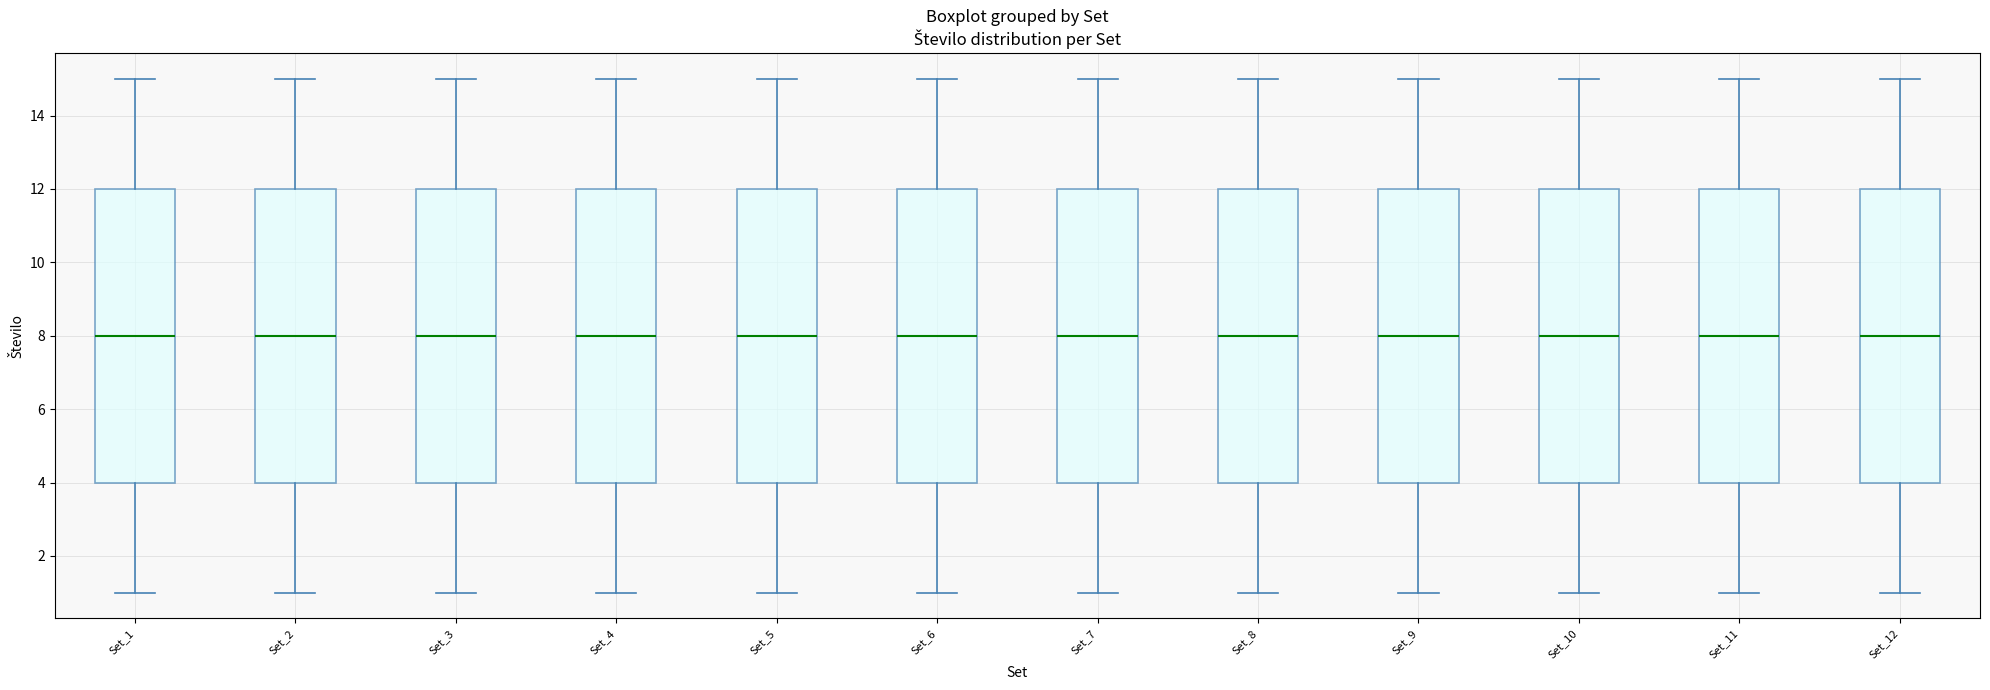

Reading left to right, read every box against the y-axis: the position of its median line, the range the box covers, and the ends of its whiskers. The values are not printed on the chart, so give them approximately, as read against the axis.

Set_1: median 8, box 4 to 12, whiskers 1 to 15
Set_2: median 8, box 4 to 12, whiskers 1 to 15
Set_3: median 8, box 4 to 12, whiskers 1 to 15
Set_4: median 8, box 4 to 12, whiskers 1 to 15
Set_5: median 8, box 4 to 12, whiskers 1 to 15
Set_6: median 8, box 4 to 12, whiskers 1 to 15
Set_7: median 8, box 4 to 12, whiskers 1 to 15
Set_8: median 8, box 4 to 12, whiskers 1 to 15
Set_9: median 8, box 4 to 12, whiskers 1 to 15
Set_10: median 8, box 4 to 12, whiskers 1 to 15
Set_11: median 8, box 4 to 12, whiskers 1 to 15
Set_12: median 8, box 4 to 12, whiskers 1 to 15